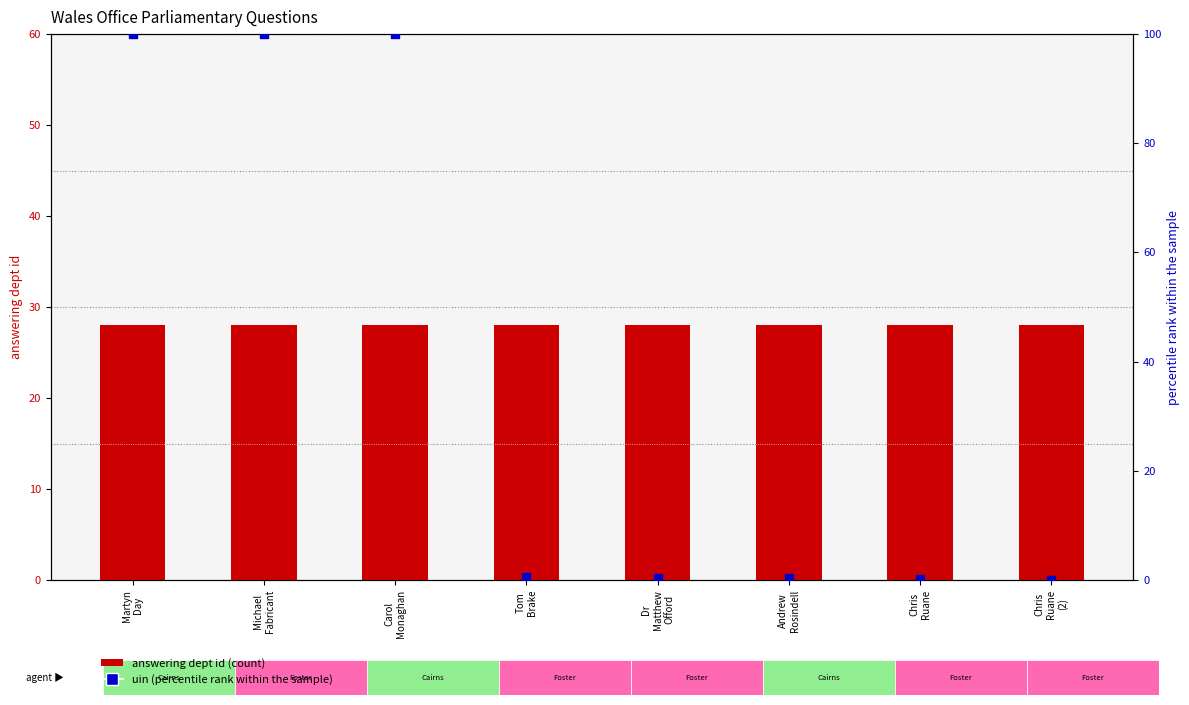

At how many categories does at least one series exceed 3?

8